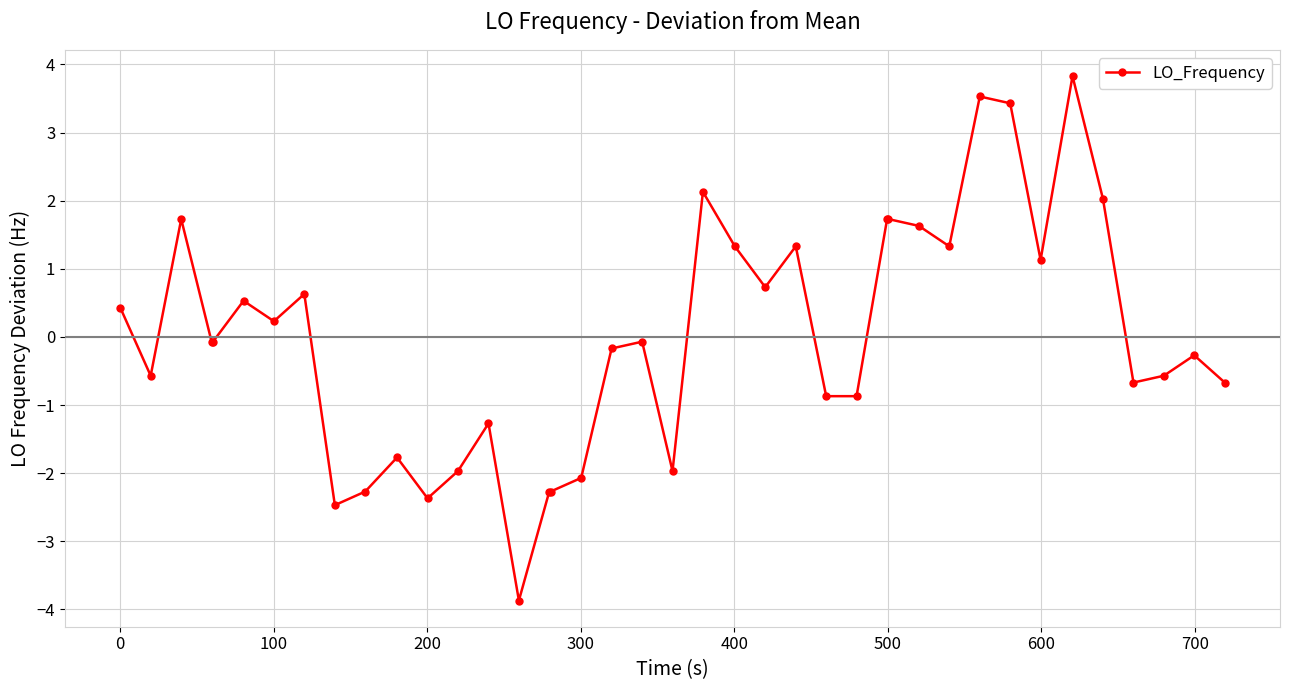

What is the minimum value shown in the chart?

-3.9